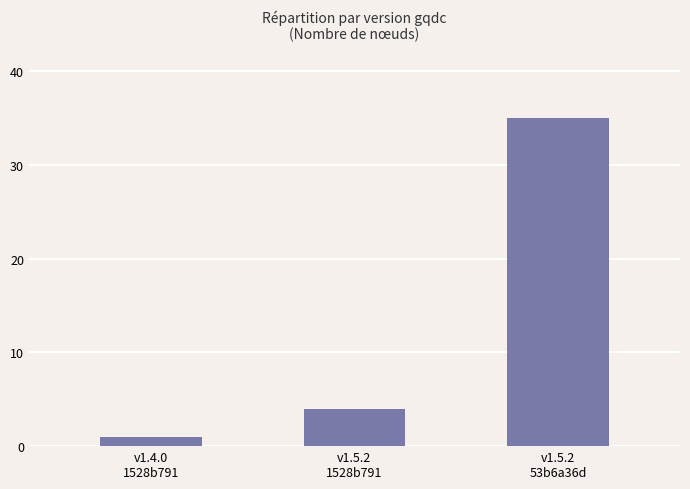

What is the change in value from v1.4.0
1528b791 to v1.5.2
1528b791?

+3